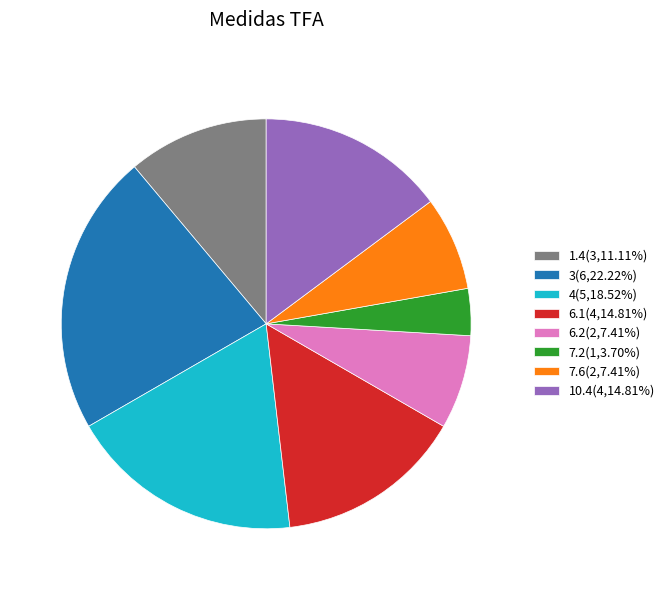

Approximately how many times larger is the value at 6.1(4,14.81%) compared to 3(6,22.22%)?

0.7